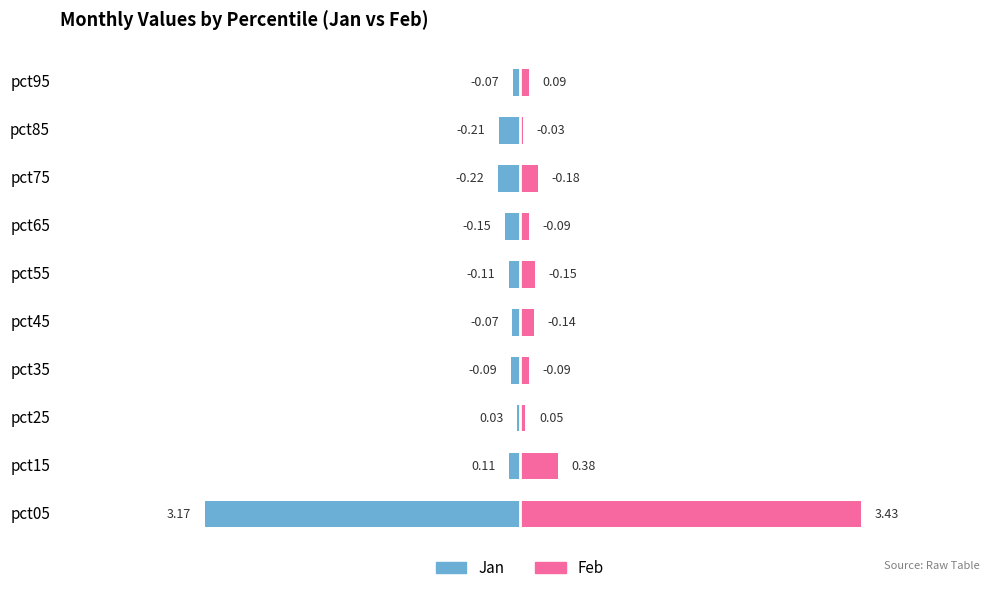

How many bars are there in total?

20